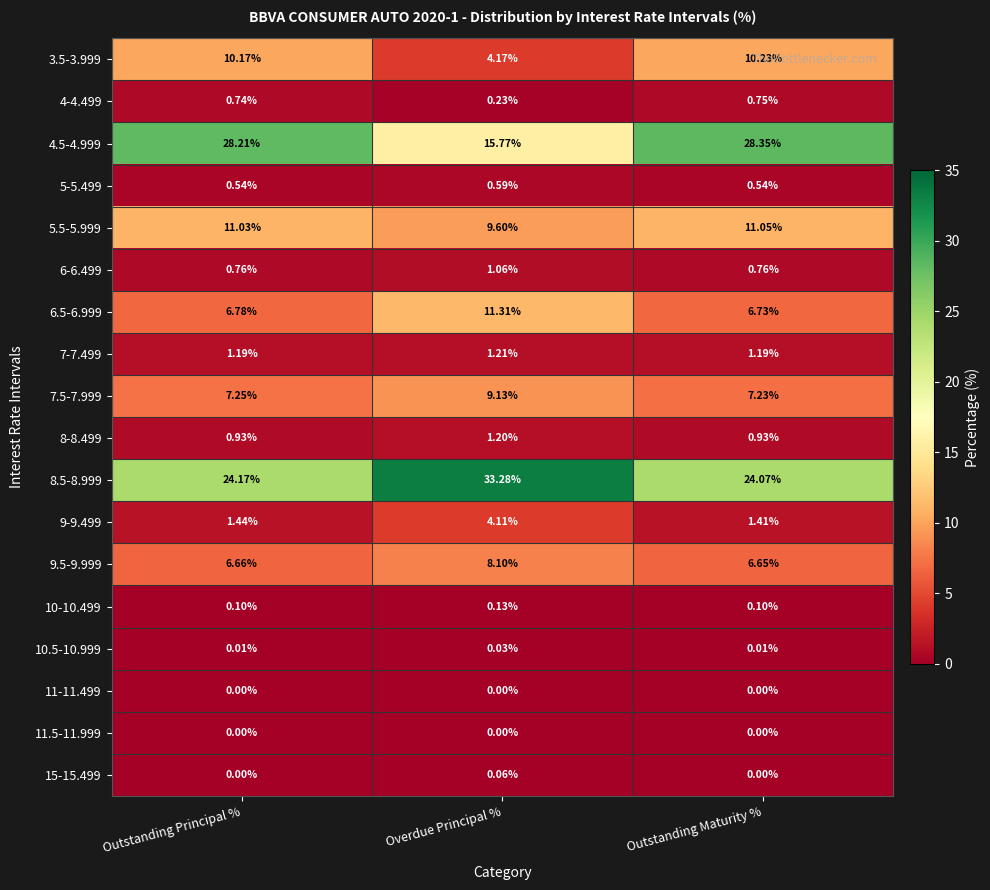

Which series has the widest spread of values?

4.5-4.999